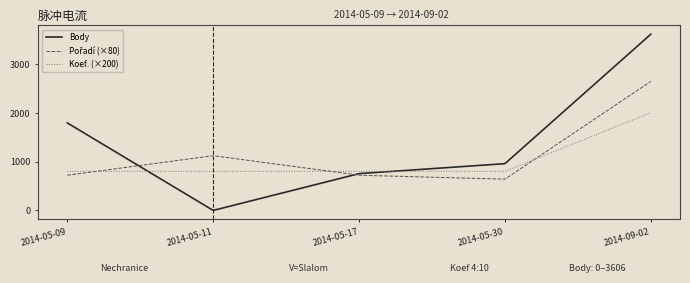

Which series has the largest range (max minus min)?

Body